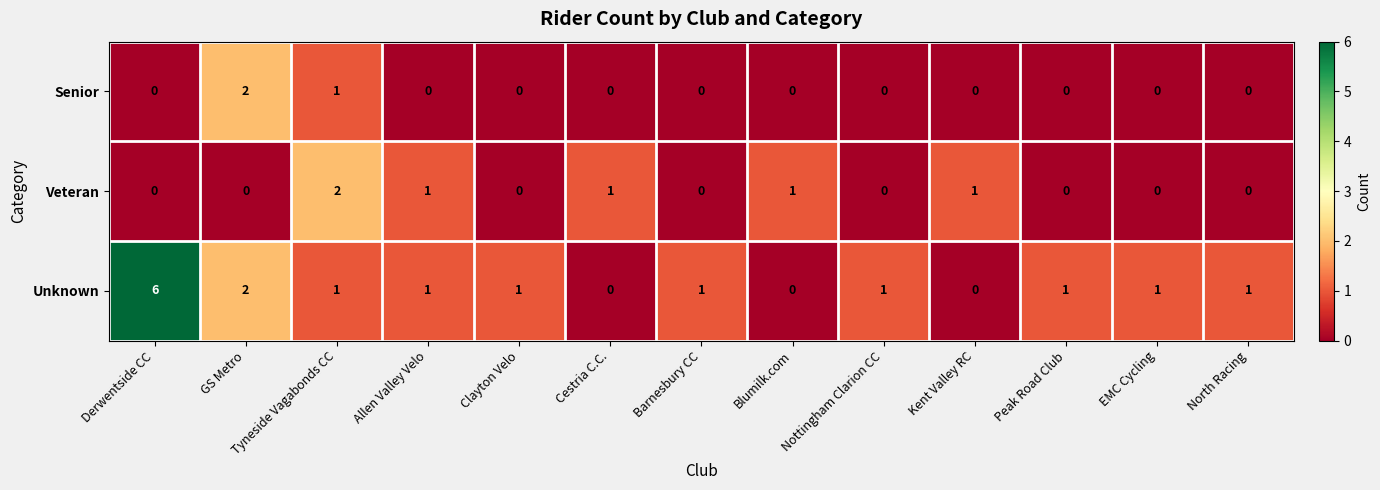

True or false: Unknown has a value of 0 at Kent Valley RC.

True